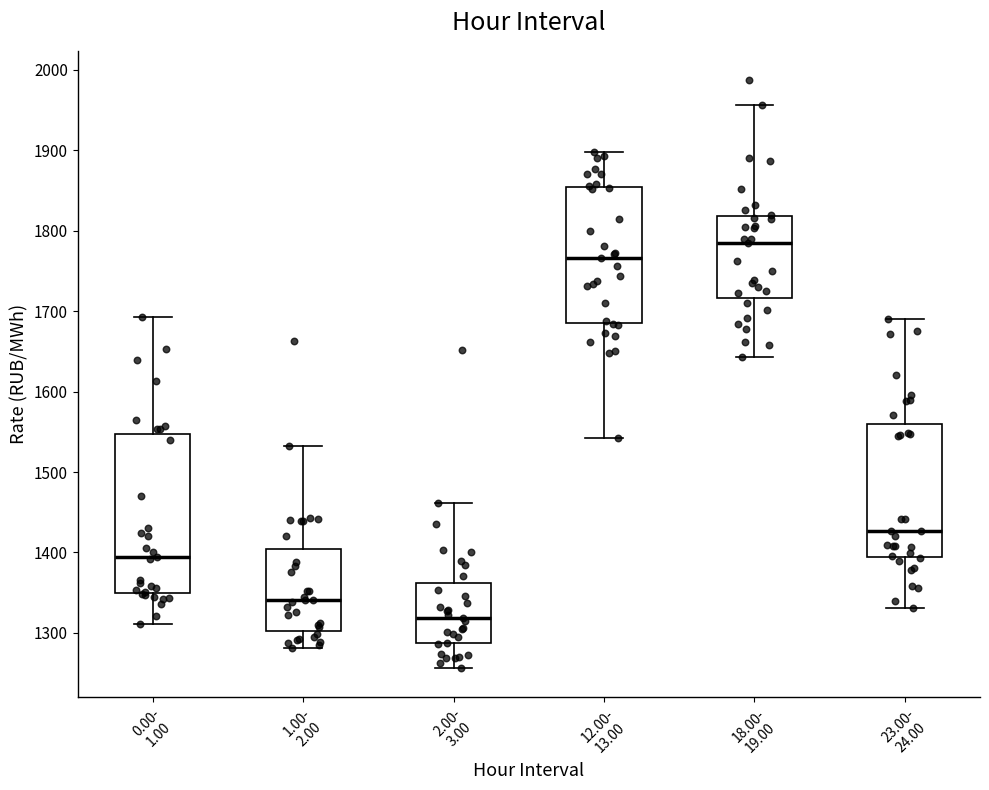

Reading left to right, read every box against the y-axis: the position of its median line, the range the box covers, and the ends of its whiskers. The values are not printed on the chart, so give them approximately, as read against the axis.

0.00- 1.00: median 1390, box 1350 to 1550, whiskers 1310 to 1690
1.00- 2.00: median 1340, box 1300 to 1400, whiskers 1280 to 1530
2.00- 3.00: median 1320, box 1290 to 1360, whiskers 1260 to 1460
12.00- 13.00: median 1770, box 1690 to 1850, whiskers 1540 to 1900
18.00- 19.00: median 1780, box 1720 to 1820, whiskers 1640 to 1960
23.00- 24.00: median 1430, box 1390 to 1560, whiskers 1330 to 1690